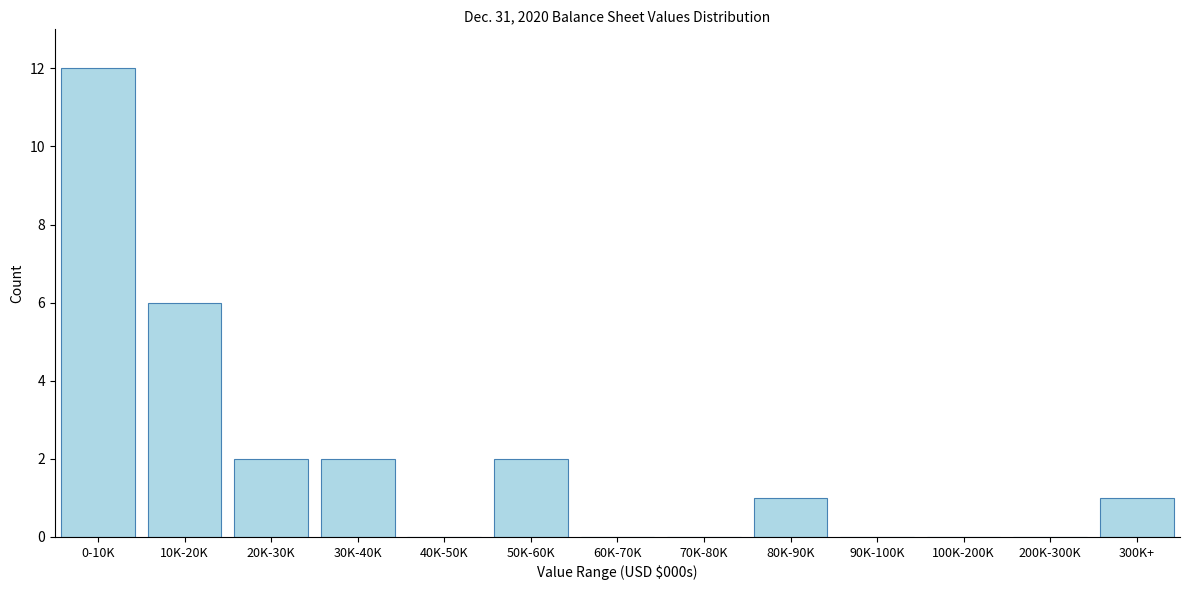

Reading left to right, what are all the values shown in this chart?

0-10K=12	10K-20K=6	20K-30K=2	30K-40K=2	40K-50K=0	50K-60K=2	60K-70K=0	70K-80K=0	80K-90K=1	90K-100K=0	100K-200K=0	200K-300K=0	300K+=1